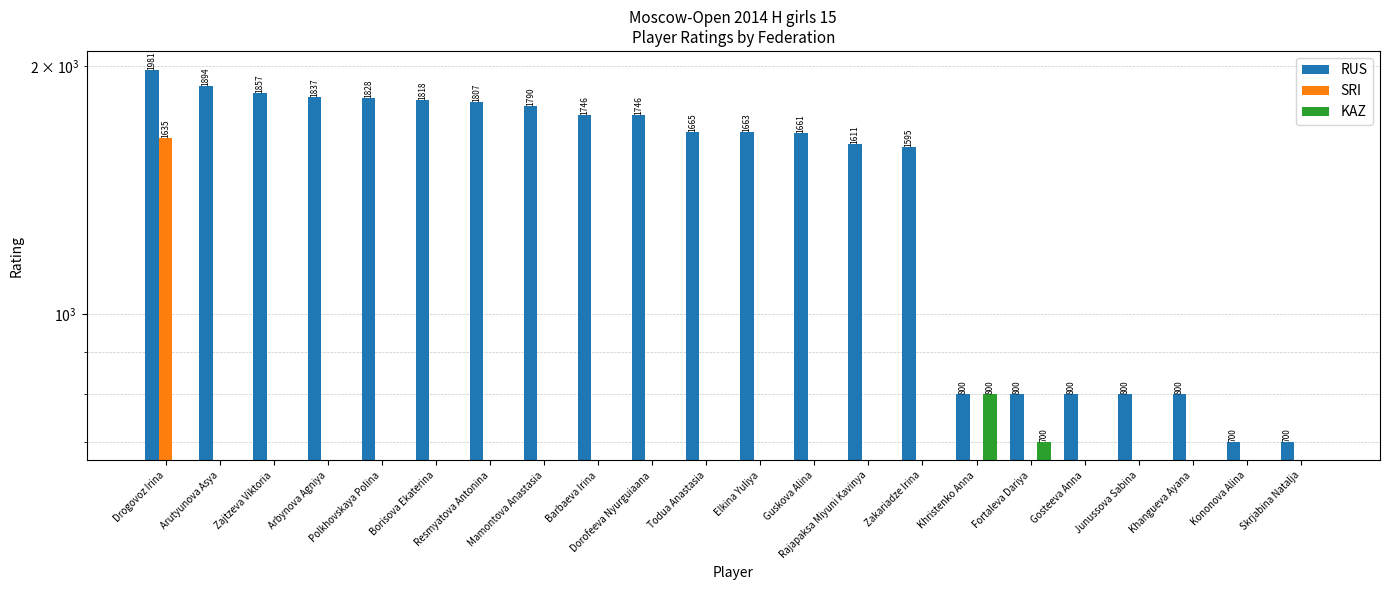

What is the minimum value for RUS?

700